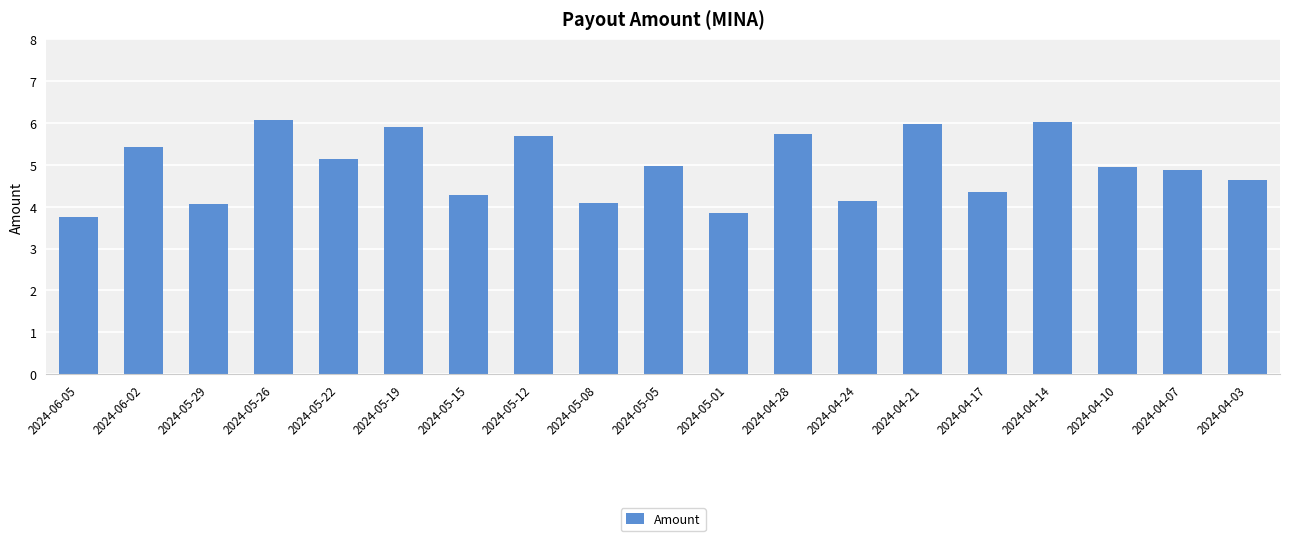

Which has a higher value, 2024-05-29 or 2024-05-01?

2024-05-29